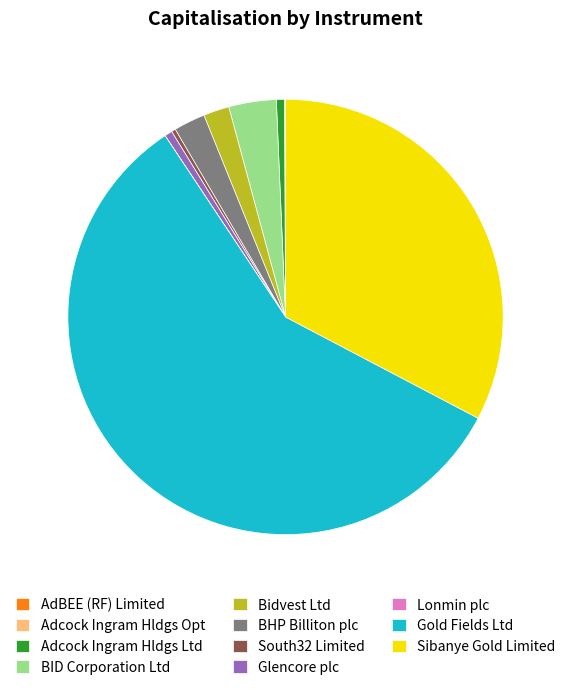

What is the majority slice?

Gold Fields Ltd